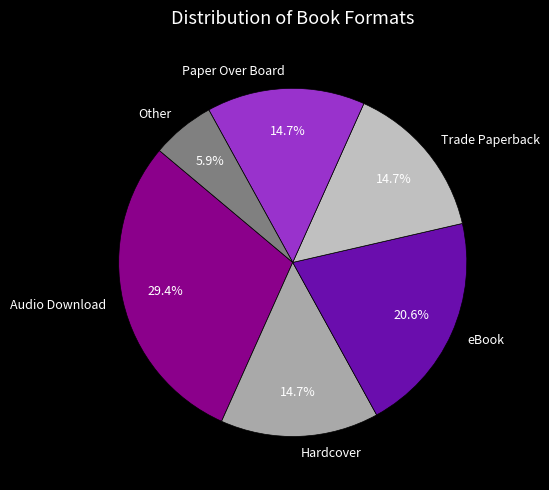

To the nearest percent, what is the difference between the Hardcover and Other slice percentages?

9%